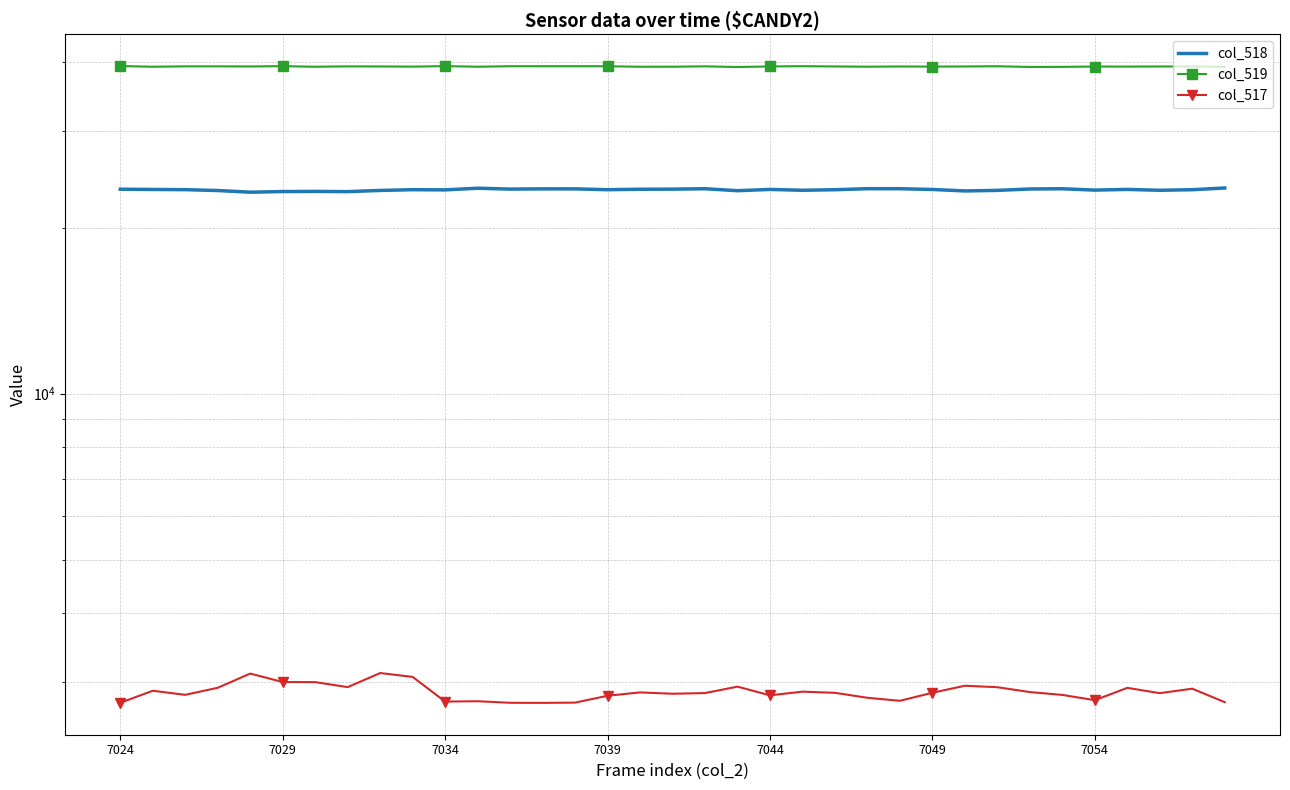

How many lines are shown in the chart?

3